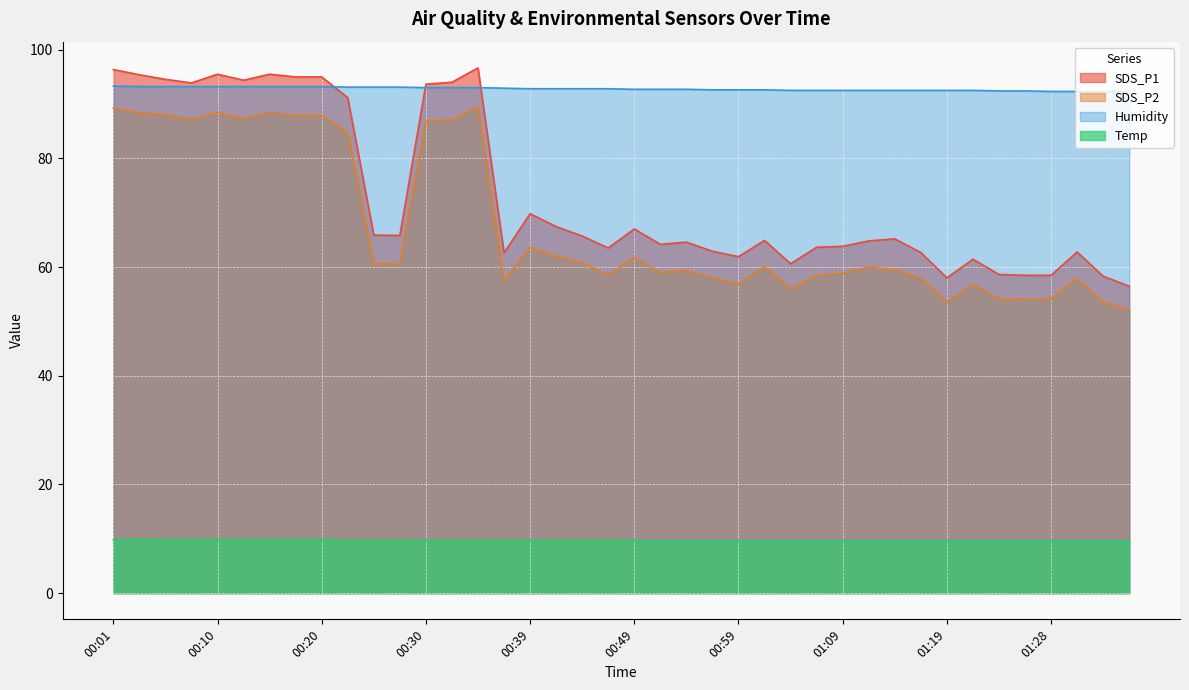

True or false: Temp has more than 0 points higher than both neighbors.

True